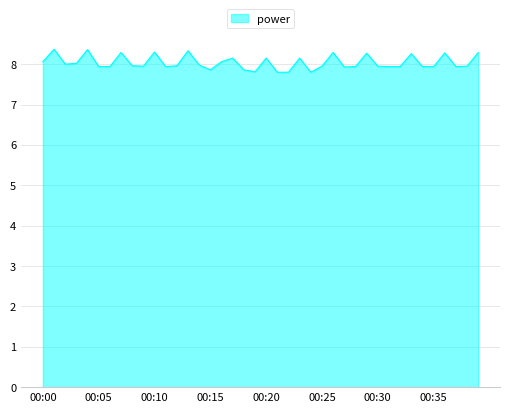

What is the smallest value displayed?

7.8